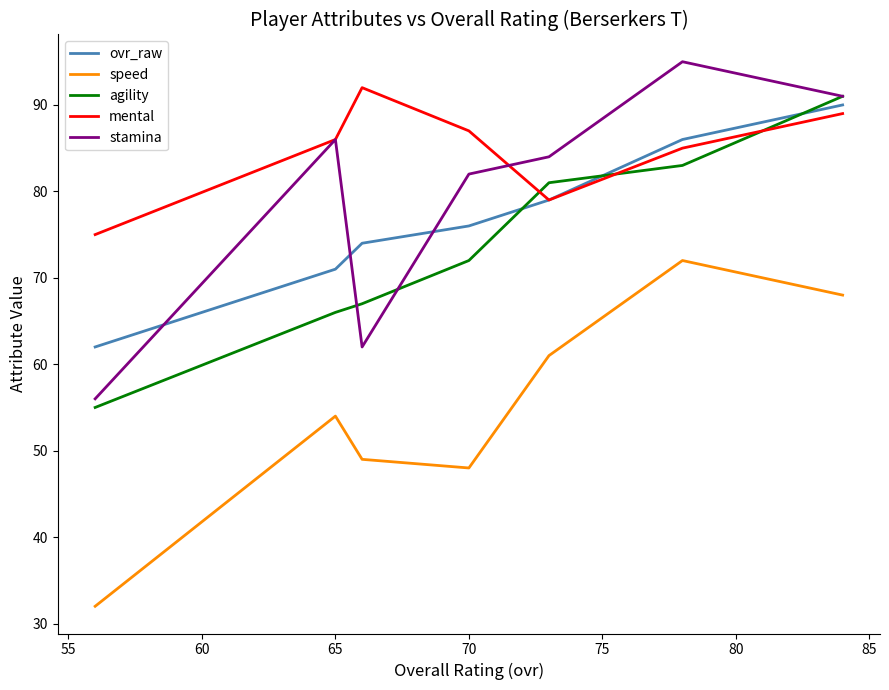

How many lines are shown in the chart?

5